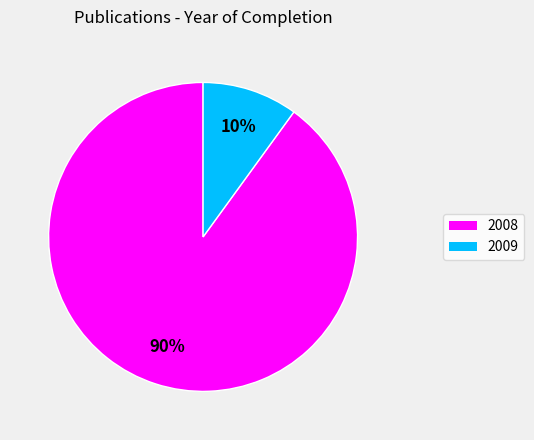

Combined, do 2008 and 2009 account for over 50%?

Yes